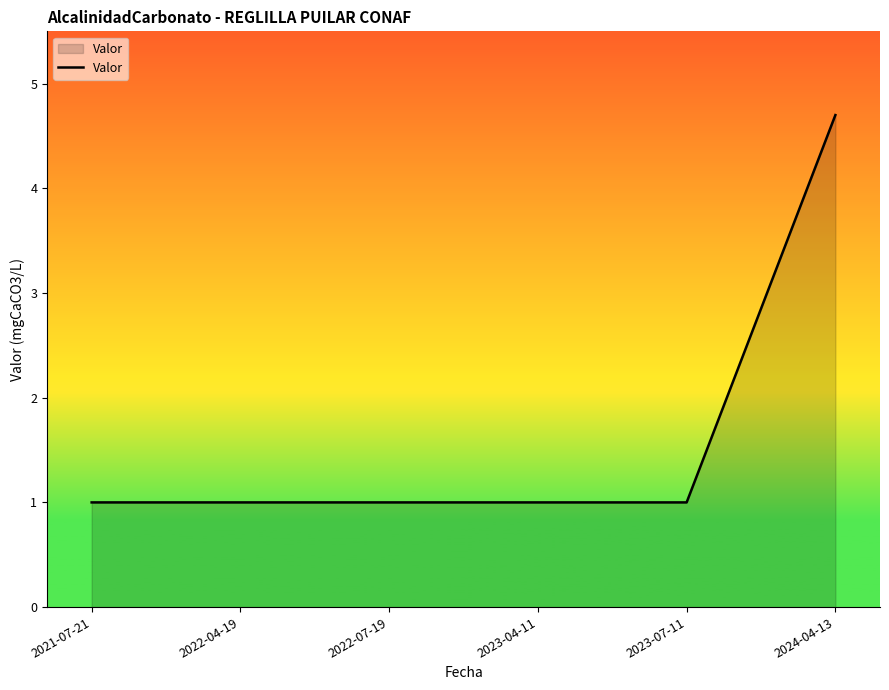

How many distinct data groups are displayed?

1